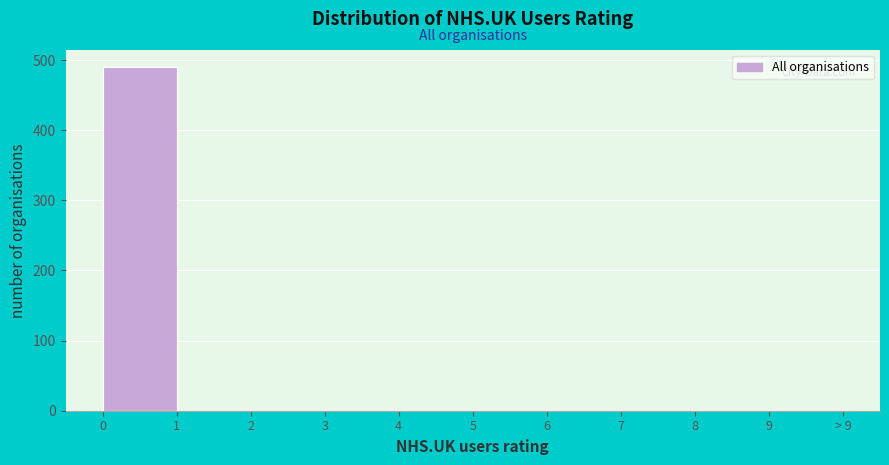

Reading right to left, extract all data points from this chart.

9=0	8=0	7=0	6=0	5=0	4=0	3=0	2=0	1=0	0=490